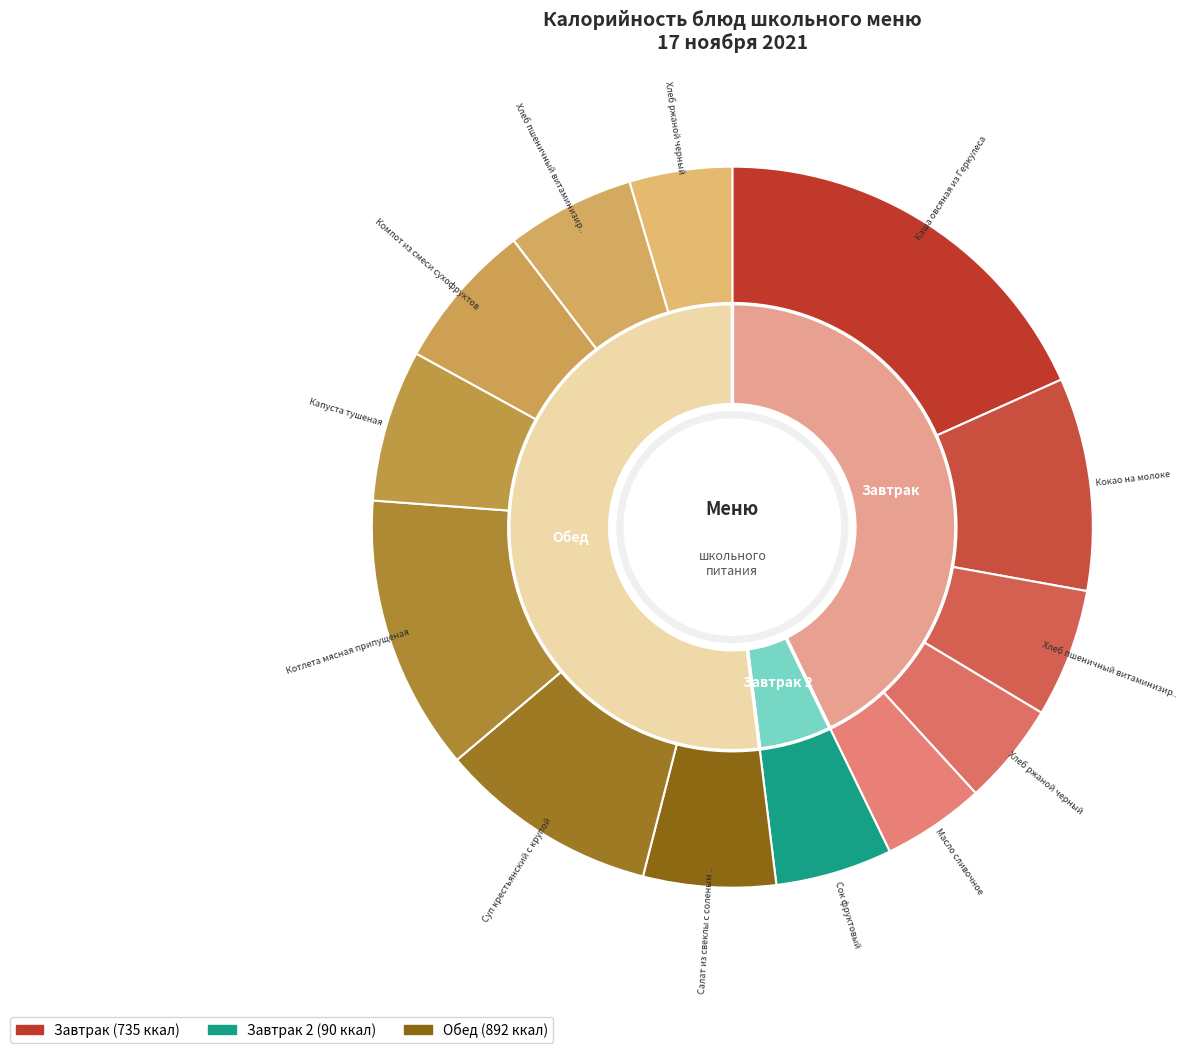

Between Каша овсяная из Геркулеса and Хлеб ржаной черный (завтрак), which is larger?

Каша овсяная из Геркулеса